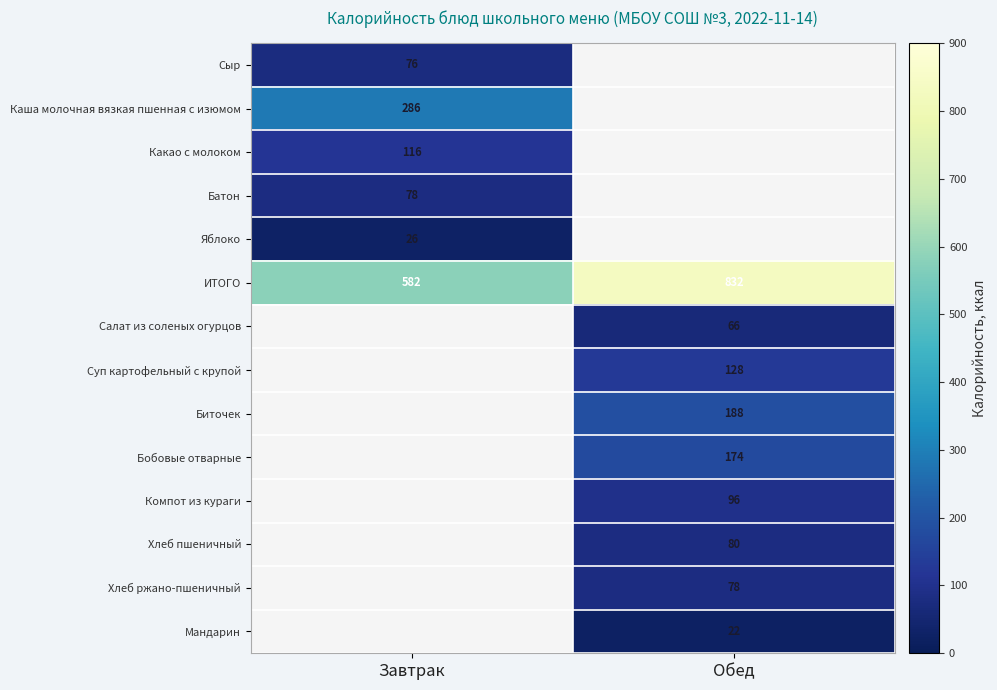

Is it true that Суп картофельный с крупой equals 128 at Обед?

True